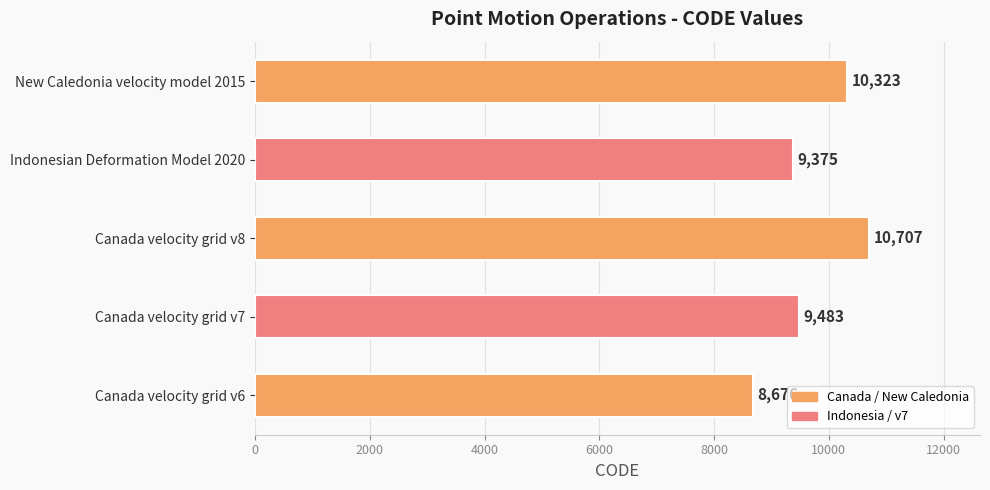

Reading bottom to top, list all the values displayed in this chart.

8676	9483	10707	9375	10323